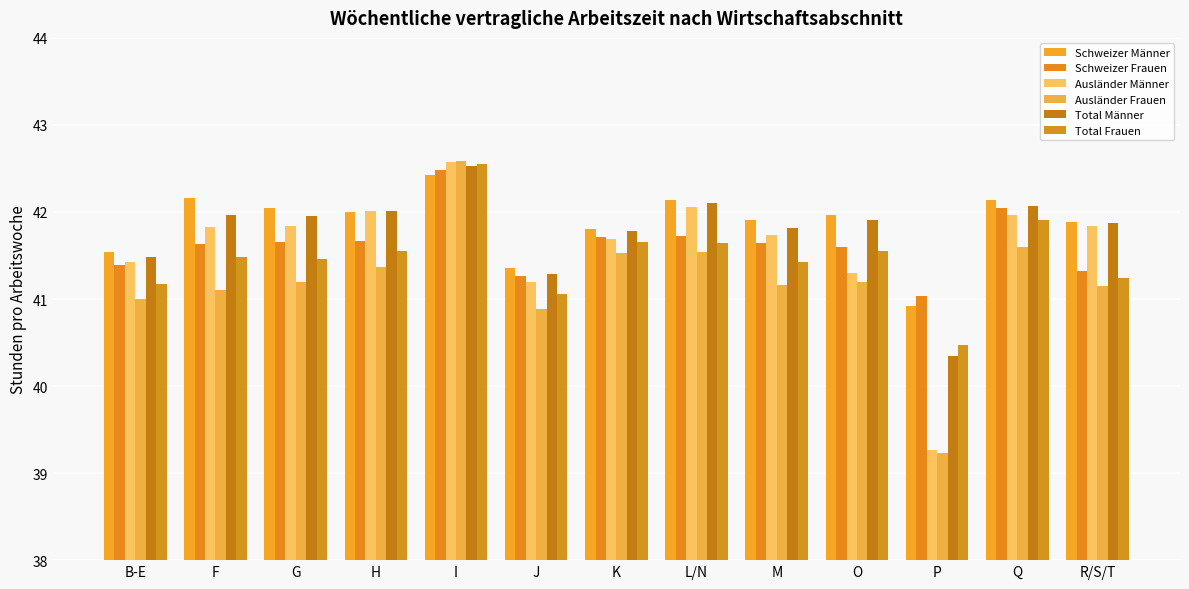

The Schweizer Frauen series shows 42.0 at Q. True or false?

True